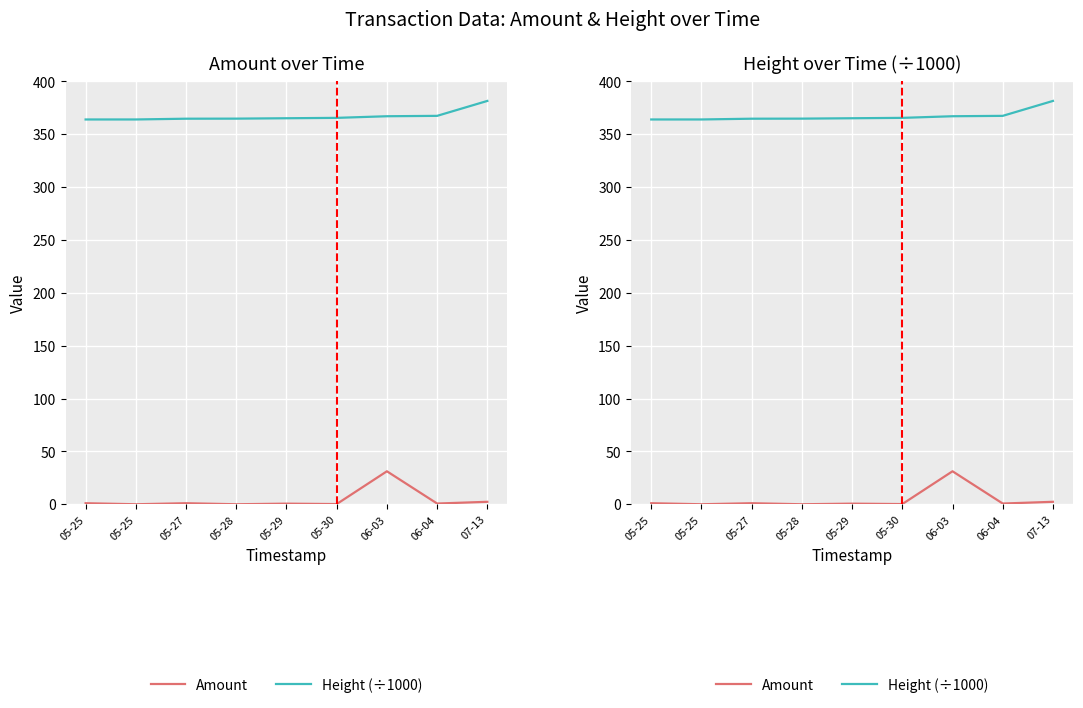

Which series has the largest total across all categories?

Height (÷1000)